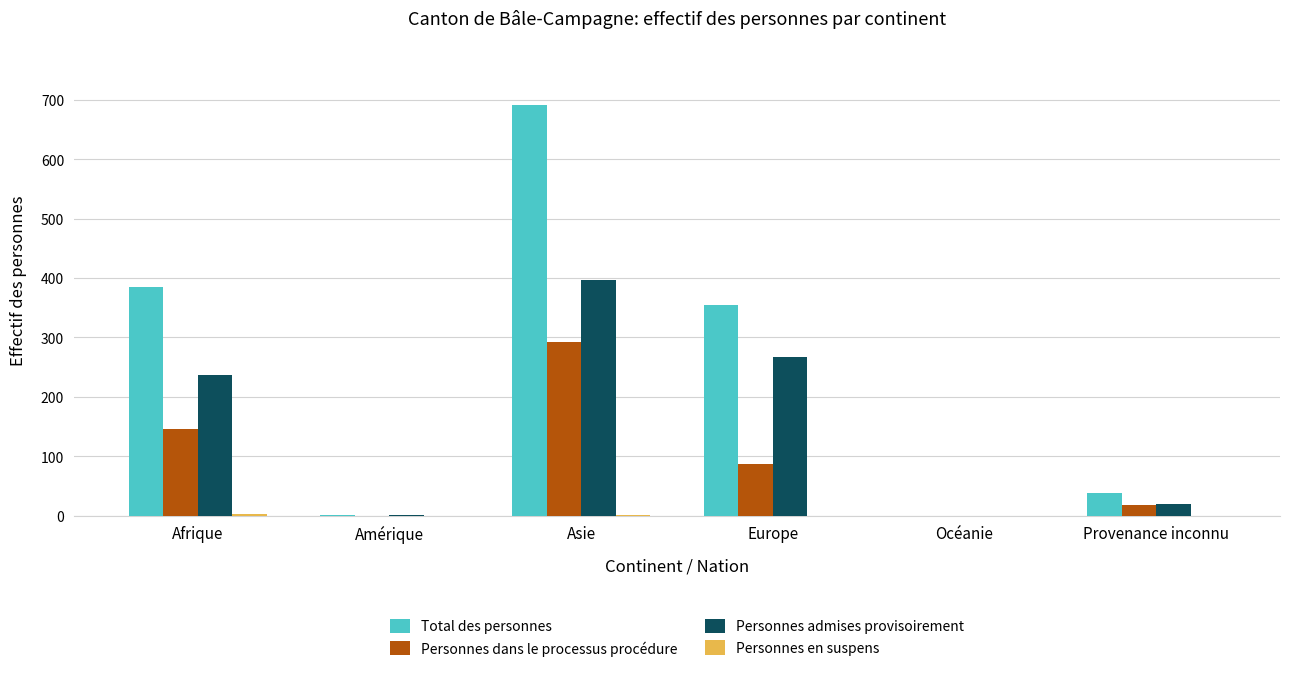

What is the sum of all Personnes admises provisoirement values?

921